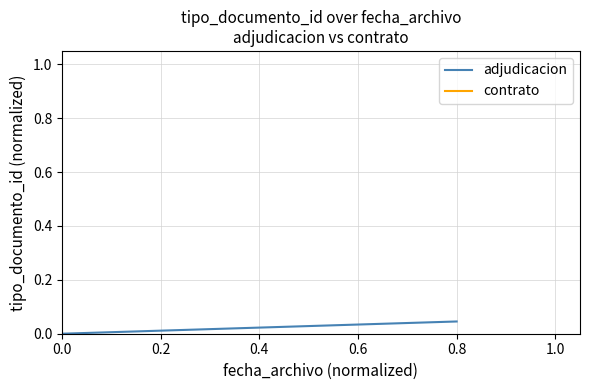

List the labels in order of value, smallest first.

0.0, 0.2, 0.4, 0.6, 0.8